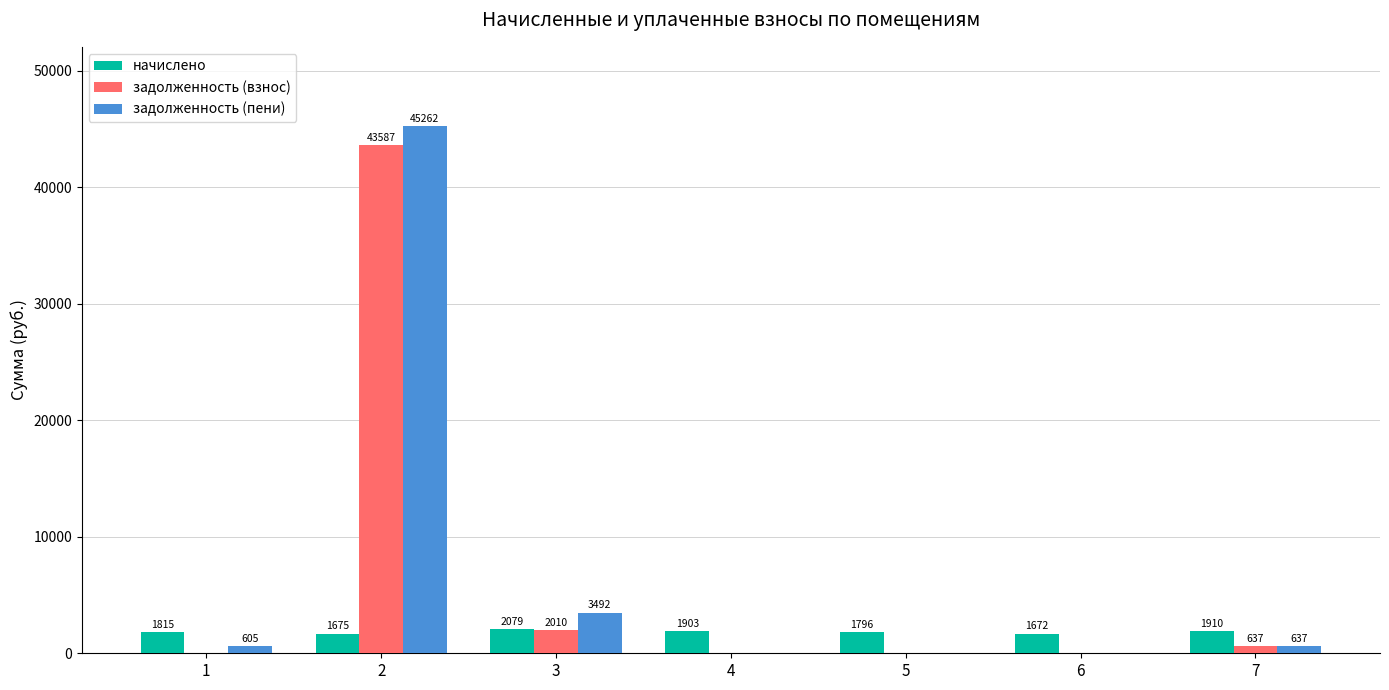

The value of начислено at 4 is 1902.7. True or false?

True